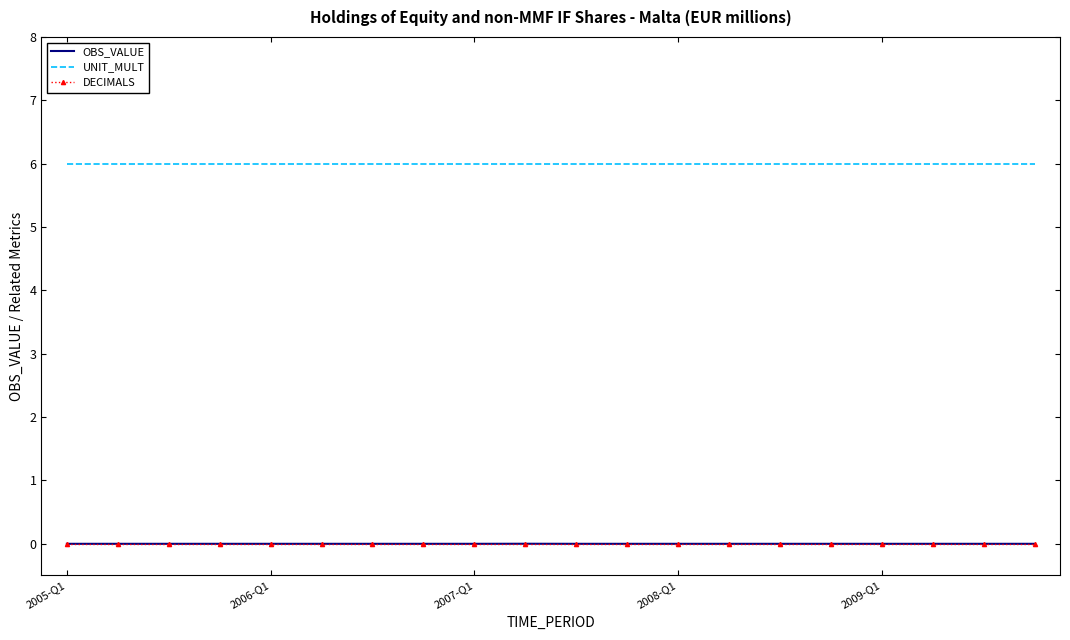

True or false: UNIT_MULT and OBS_VALUE cross at least once.

False